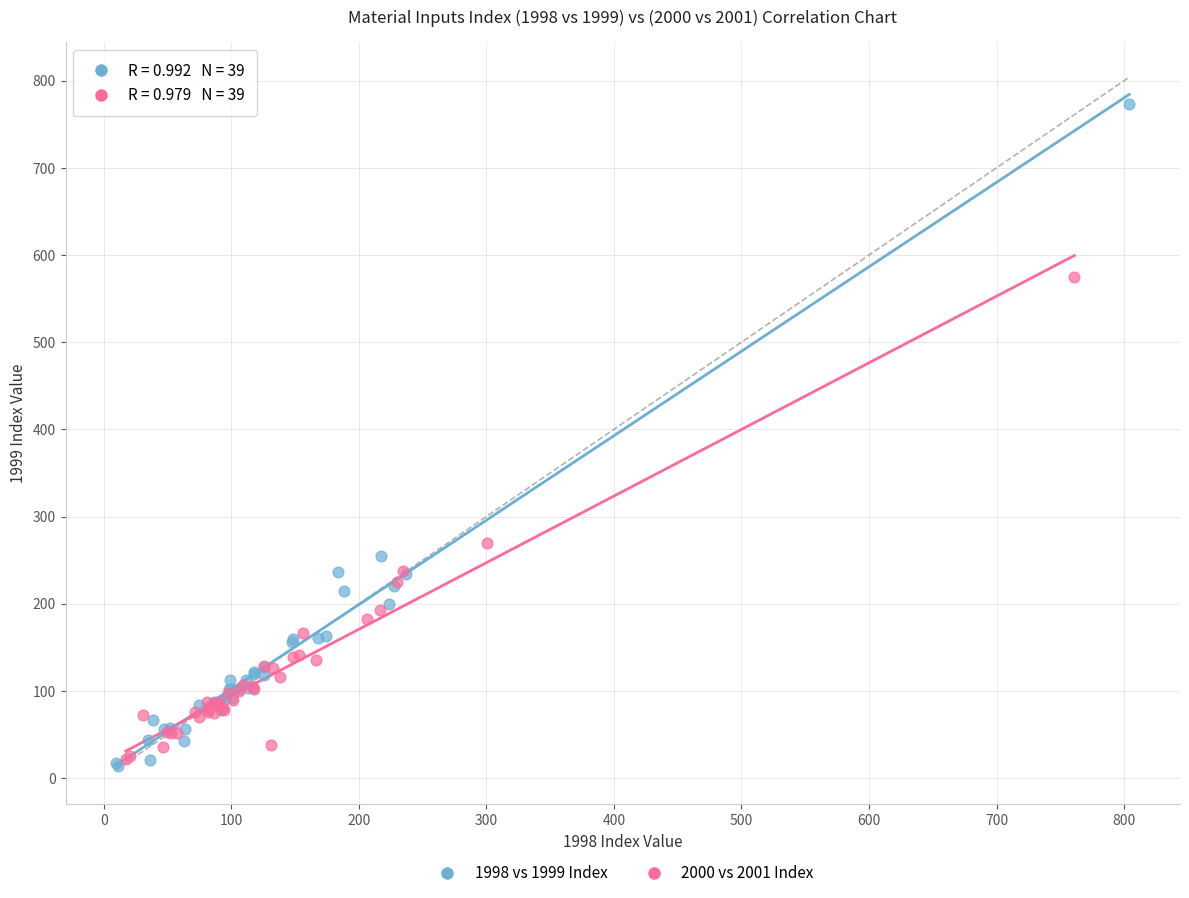

Which series has the widest spread of Y values?

1998 vs 1999 Index